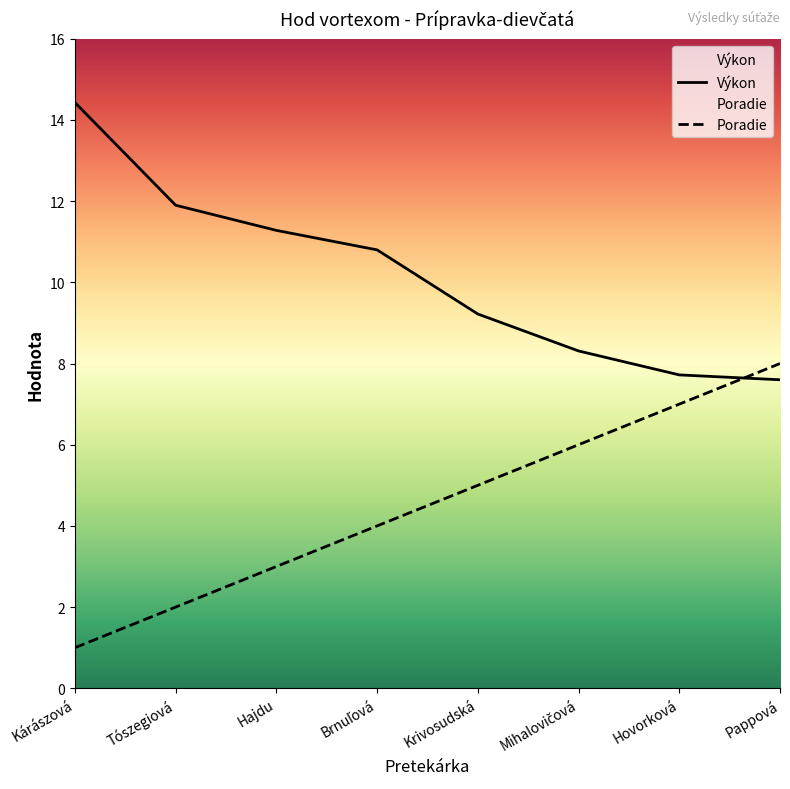

Which series has the largest total across all categories?

Výkon